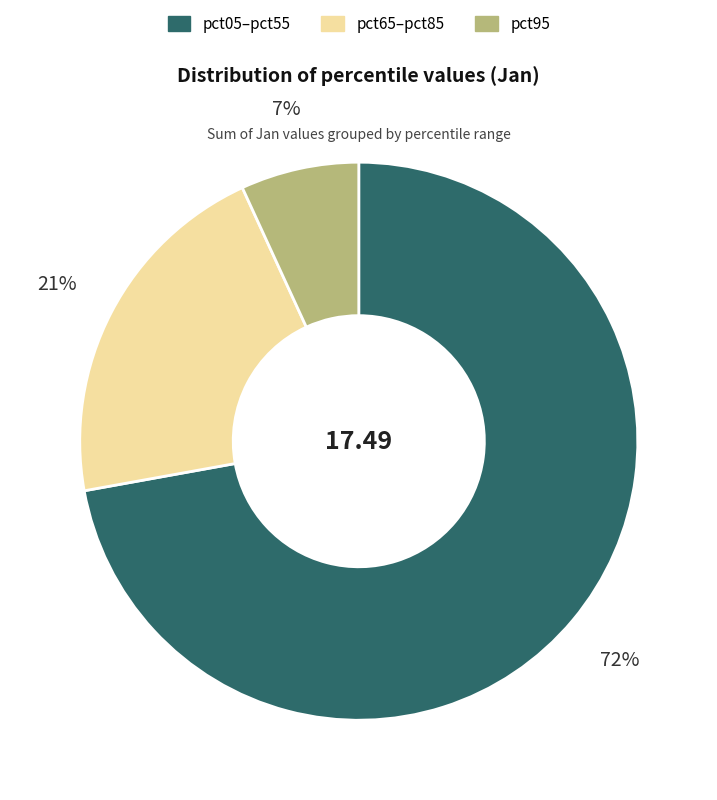

To the nearest percent, what is the average slice percentage?

33%